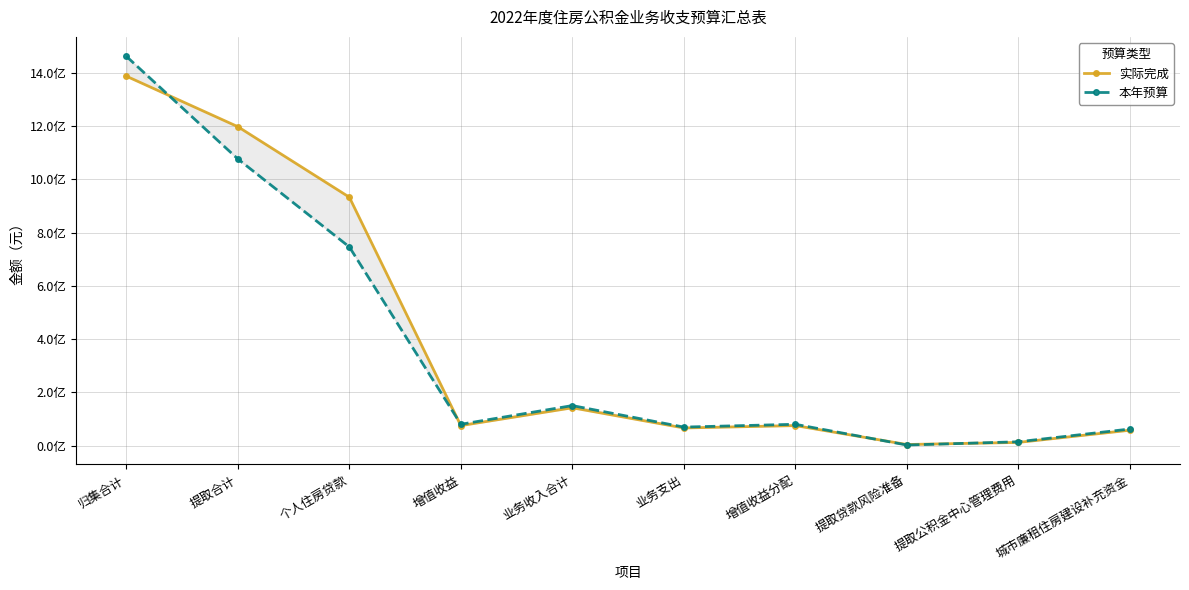

What is the difference between the highest and lowest values at 城市廉租住房建设补充资金?

4519162.1